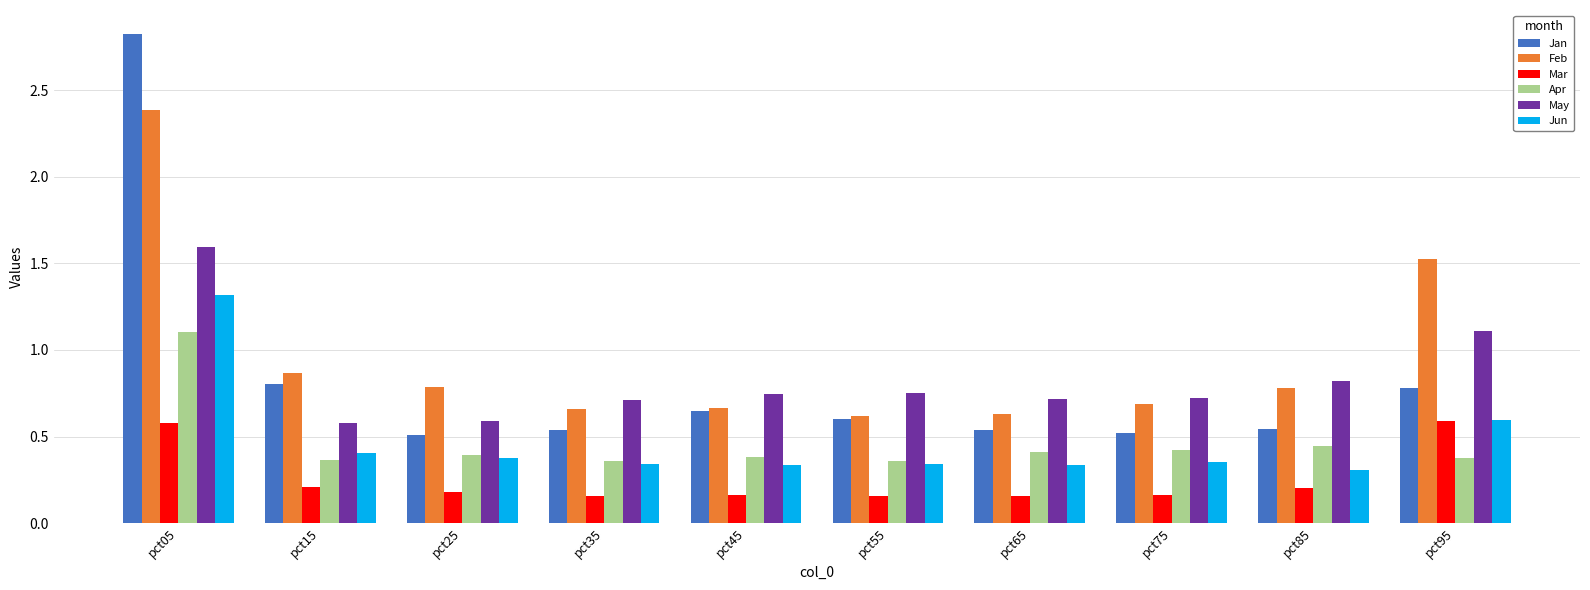

At which label does Apr reach its peak?

pct05